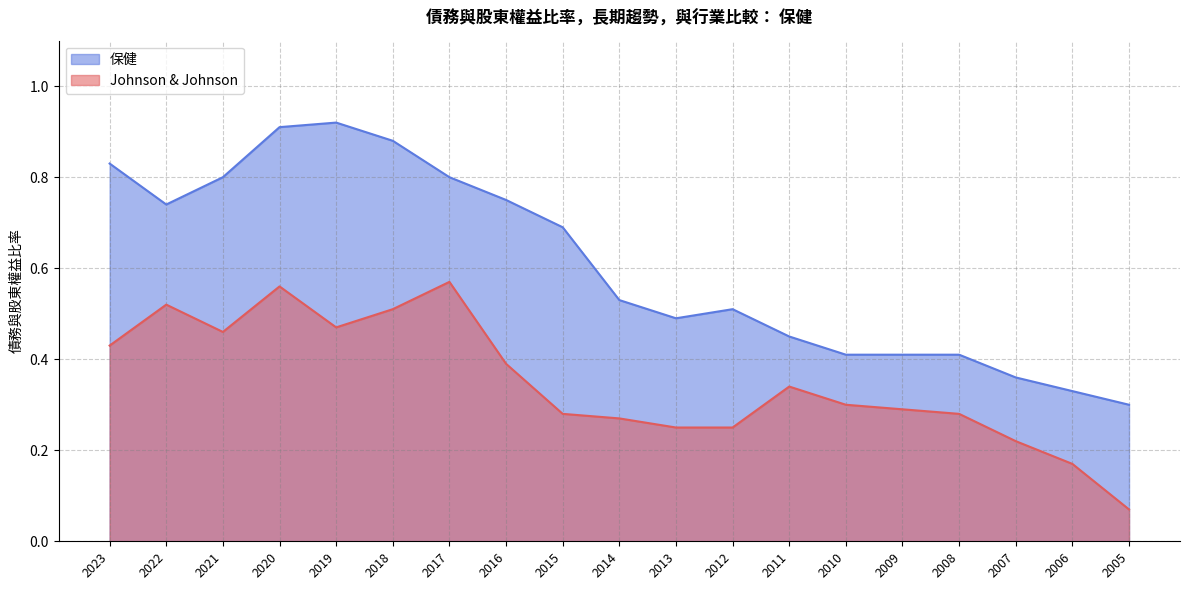

At which category does the chart reach its peak across all series?

2019